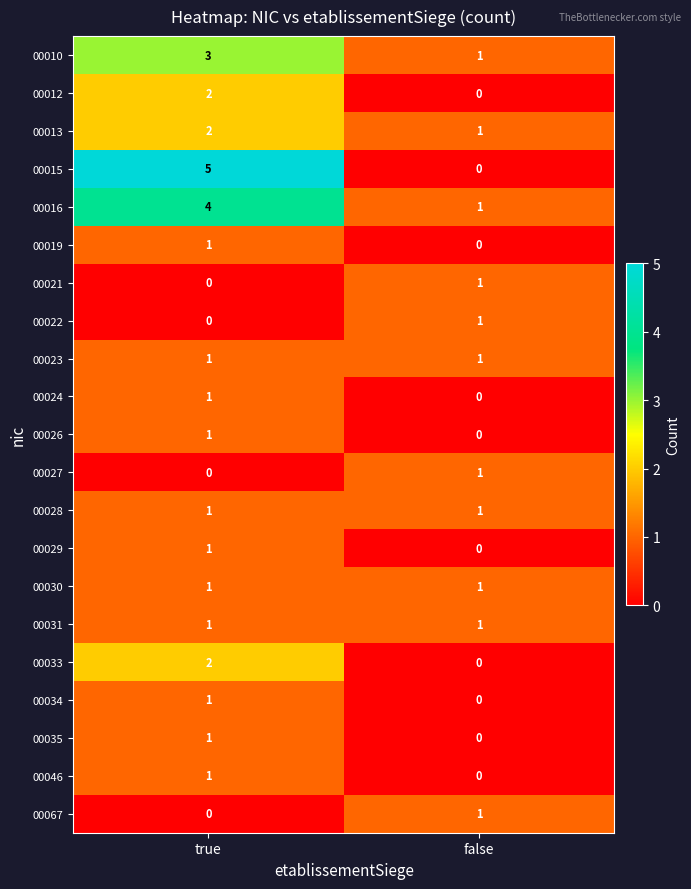

What is the total value across all series at true?

29